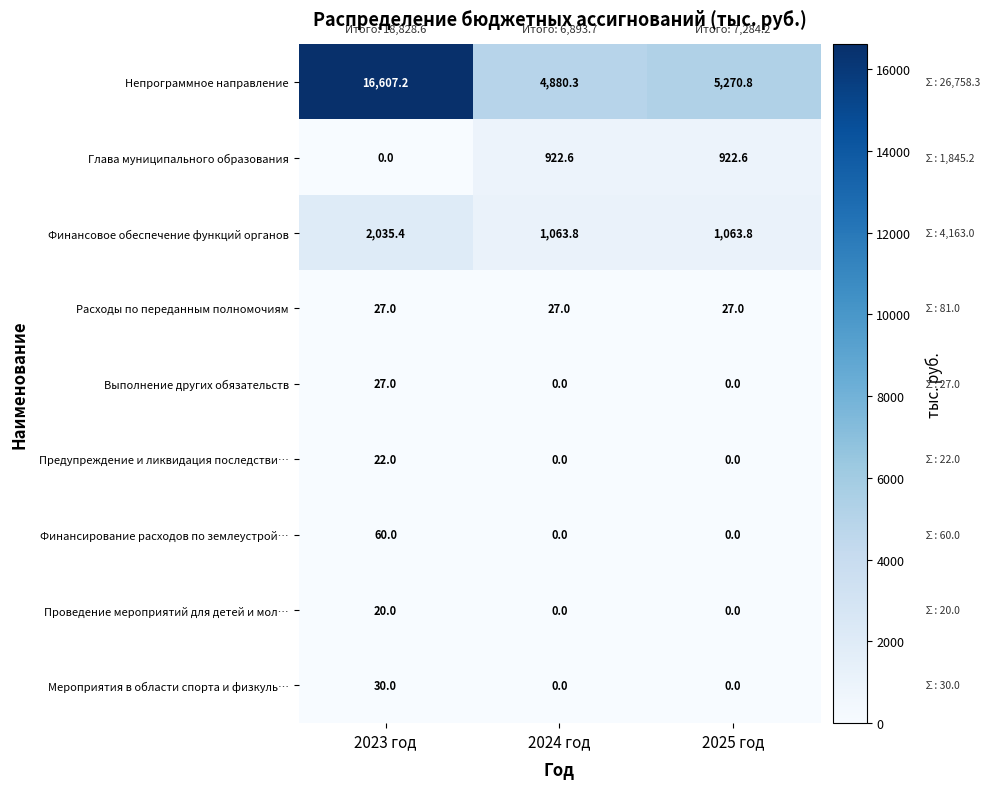

Between 2024 год and 2025 год, which series saw the biggest shift?

Непрограммное направление